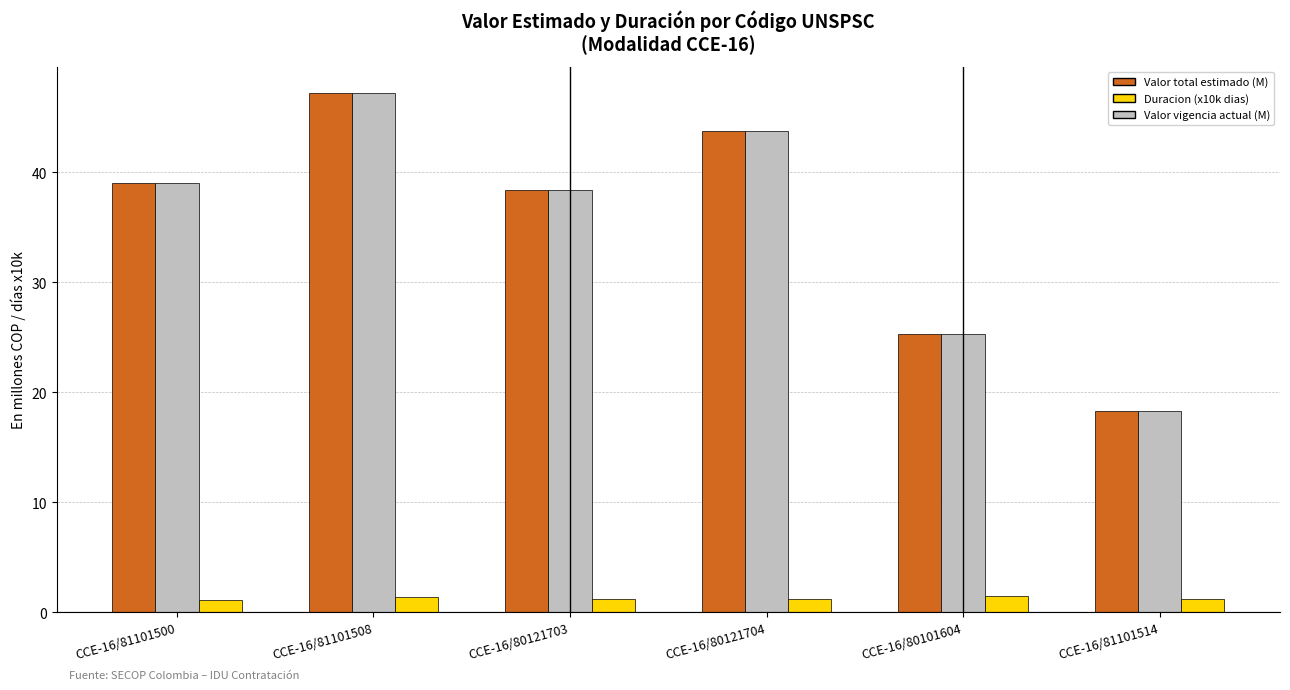

What are all the series names shown in the legend?

Valor total estimado (M), Duracion (x10k dias), Valor vigencia actual (M)